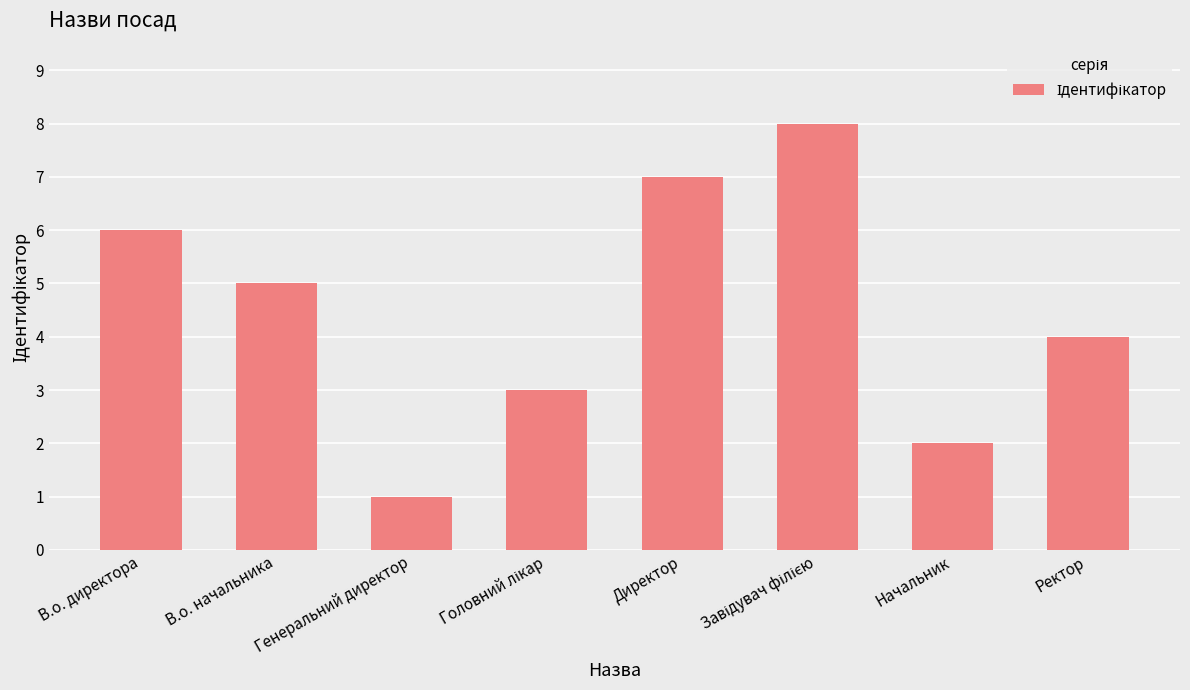

Does the chart contain any negative values?

No